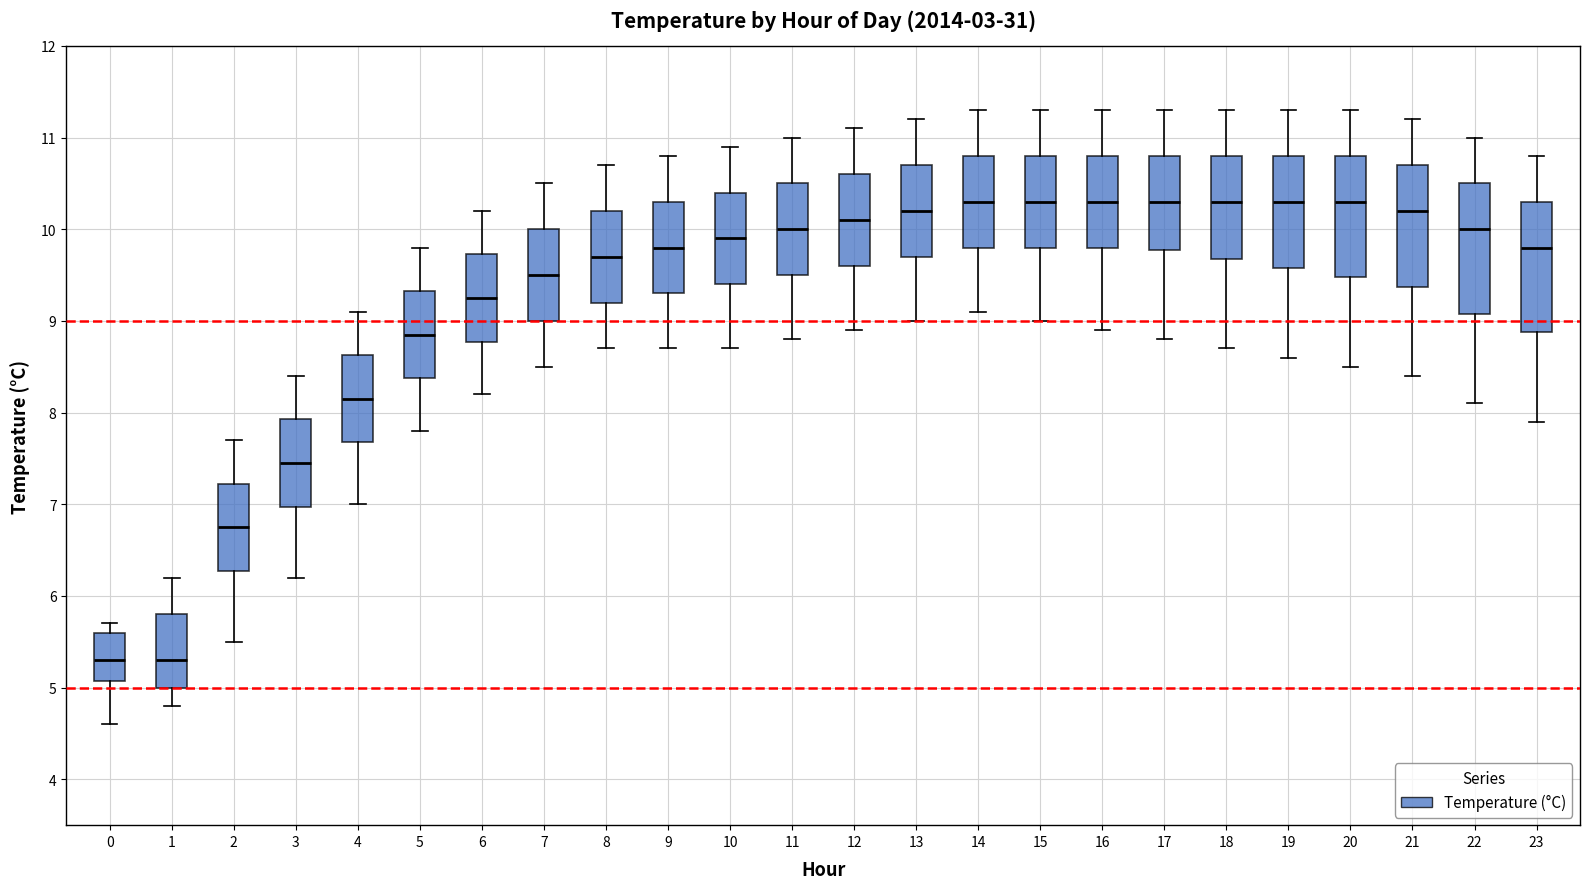

Reading left to right, read every box against the y-axis: the position of its median line, the range the box covers, and the ends of its whiskers. The values are not printed on the chart, so give them approximately, as read against the axis.

0: median 5.3, box 5.1 to 5.6, whiskers 4.6 to 5.7
1: median 5.3, box 5.0 to 5.8, whiskers 4.8 to 6.2
2: median 6.8, box 6.3 to 7.2, whiskers 5.5 to 7.7
3: median 7.5, box 7.0 to 7.9, whiskers 6.2 to 8.4
4: median 8.2, box 7.7 to 8.6, whiskers 7.0 to 9.1
5: median 8.9, box 8.4 to 9.3, whiskers 7.8 to 9.8
6: median 9.3, box 8.8 to 9.7, whiskers 8.2 to 10.2
7: median 9.5, box 9.0 to 10.0, whiskers 8.5 to 10.5
8: median 9.7, box 9.2 to 10.2, whiskers 8.7 to 10.7
9: median 9.8, box 9.3 to 10.3, whiskers 8.7 to 10.8
10: median 9.9, box 9.4 to 10.4, whiskers 8.7 to 10.9
11: median 10.0, box 9.5 to 10.5, whiskers 8.8 to 11.0
12: median 10.1, box 9.6 to 10.6, whiskers 8.9 to 11.1
13: median 10.2, box 9.7 to 10.7, whiskers 9.0 to 11.2
14: median 10.3, box 9.8 to 10.8, whiskers 9.1 to 11.3
15: median 10.3, box 9.8 to 10.8, whiskers 9.0 to 11.3
16: median 10.3, box 9.8 to 10.8, whiskers 8.9 to 11.3
17: median 10.3, box 9.8 to 10.8, whiskers 8.8 to 11.3
18: median 10.3, box 9.7 to 10.8, whiskers 8.7 to 11.3
19: median 10.3, box 9.6 to 10.8, whiskers 8.6 to 11.3
20: median 10.3, box 9.5 to 10.8, whiskers 8.5 to 11.3
21: median 10.2, box 9.4 to 10.7, whiskers 8.4 to 11.2
22: median 10.0, box 9.1 to 10.5, whiskers 8.1 to 11.0
23: median 9.8, box 8.9 to 10.3, whiskers 7.9 to 10.8